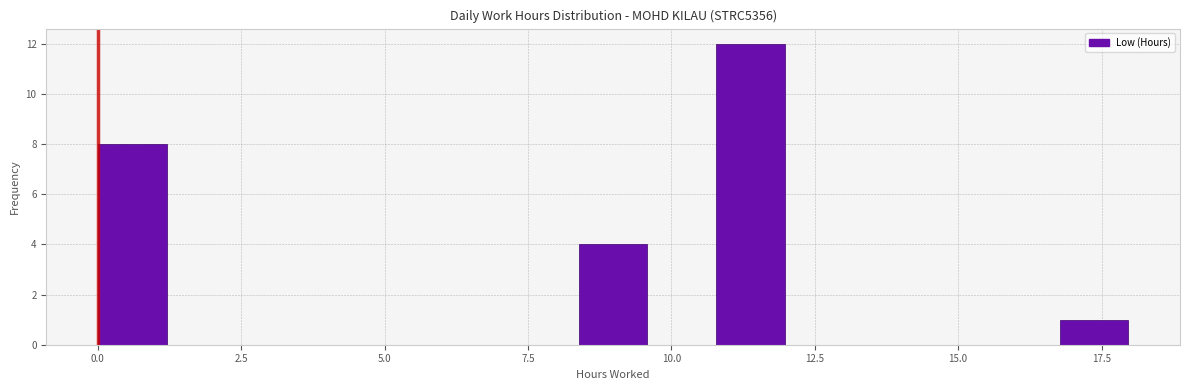

Read against the x-axis, roughly where is the centre of the tallest bar?

11.5